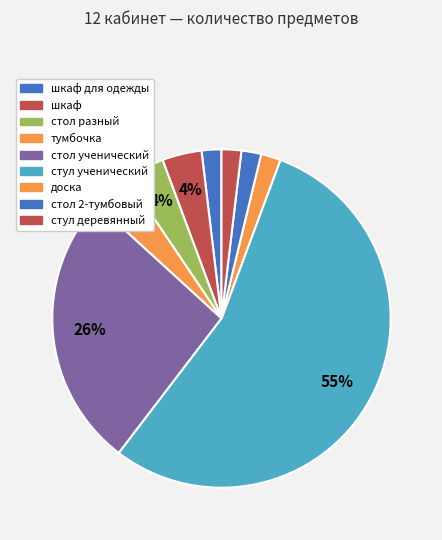

Which category has the smallest portion of the pie?

шкаф для одежды